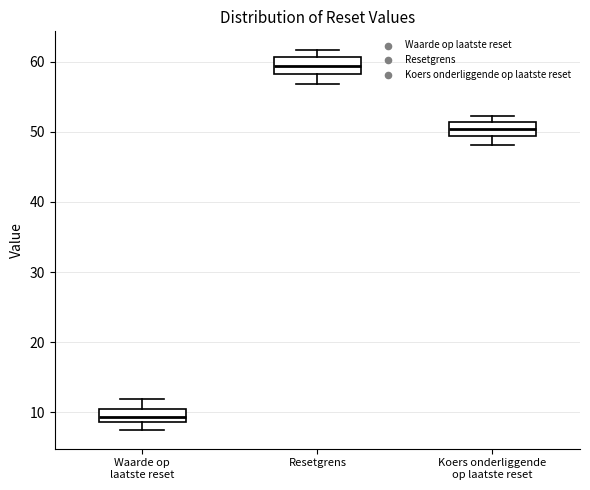

Reading left to right, transcribe this box plot: for each box, give where its median line is, the range the box spans, and where its two whiskers end, as read against the y-axis. The values are not printed on the chart, so give them approximately, as read against the axis.

Waarde op laatste reset: median 9 (inside the box), box 9 to 11, whiskers 8 to 12
Resetgrens: median 59, box 58 to 61, whiskers 57 to 62
Koers onderliggende op laatste reset: median 50, box 49 to 51, whiskers 48 to 52